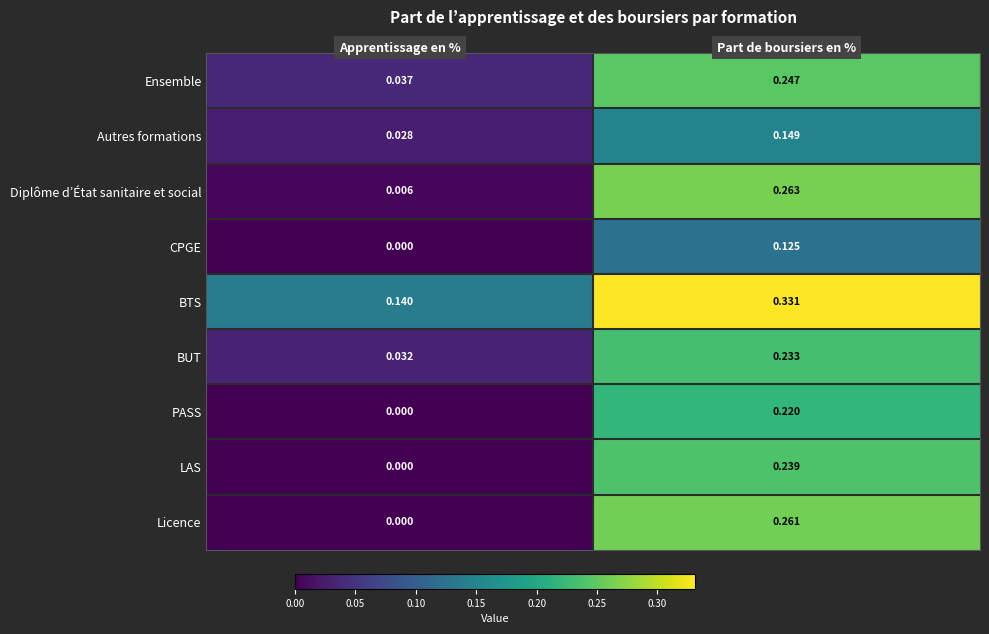

Rank the series by their maximum value, from highest to lowest.

BTS, Diplôme d’État sanitaire et social, Licence, Ensemble, LAS, BUT, PASS, Autres formations, CPGE